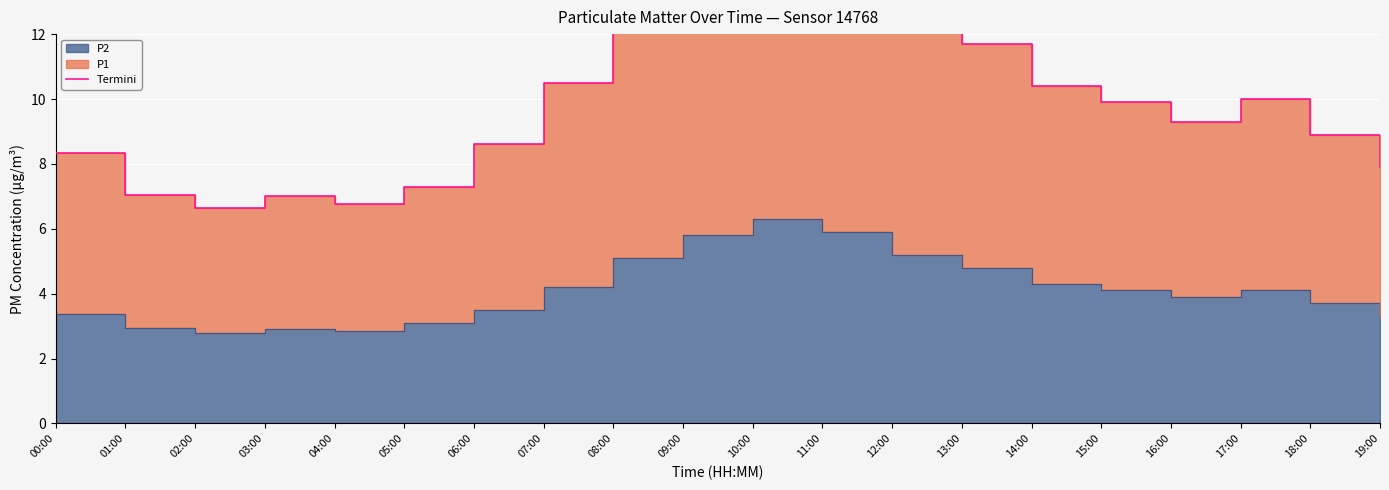

What is the change in value from 01:00 to 04:00?

-0.3